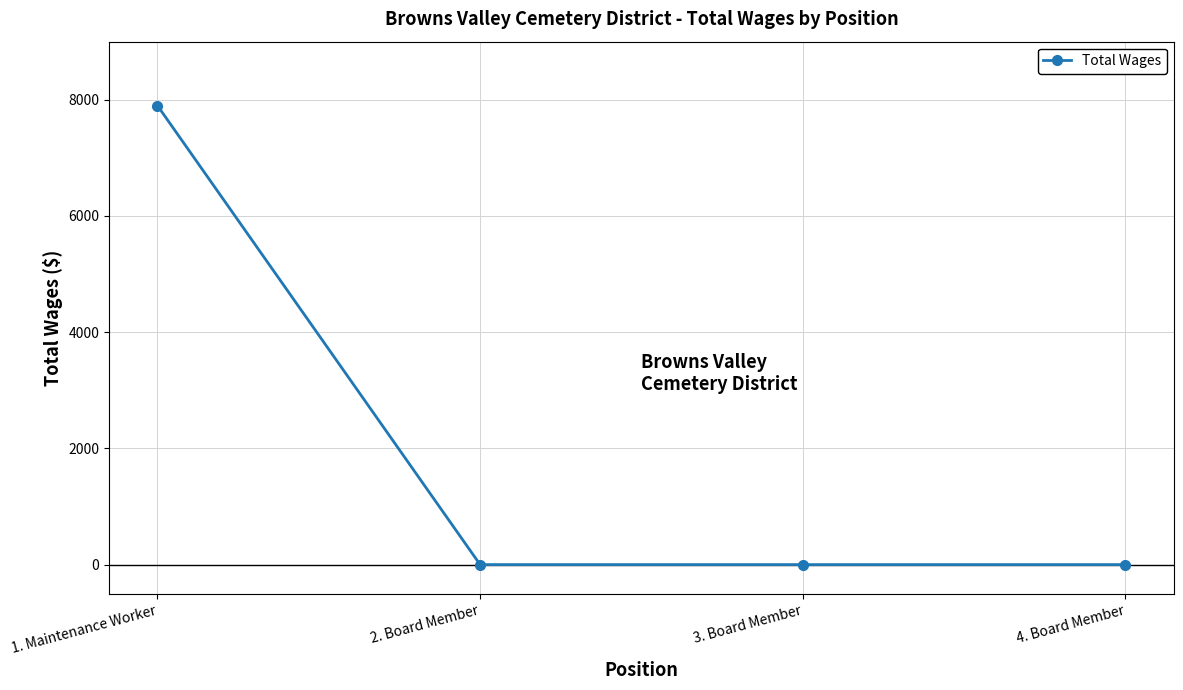

The chart shows a value of 0 at 4. Board Member. True or false?

True